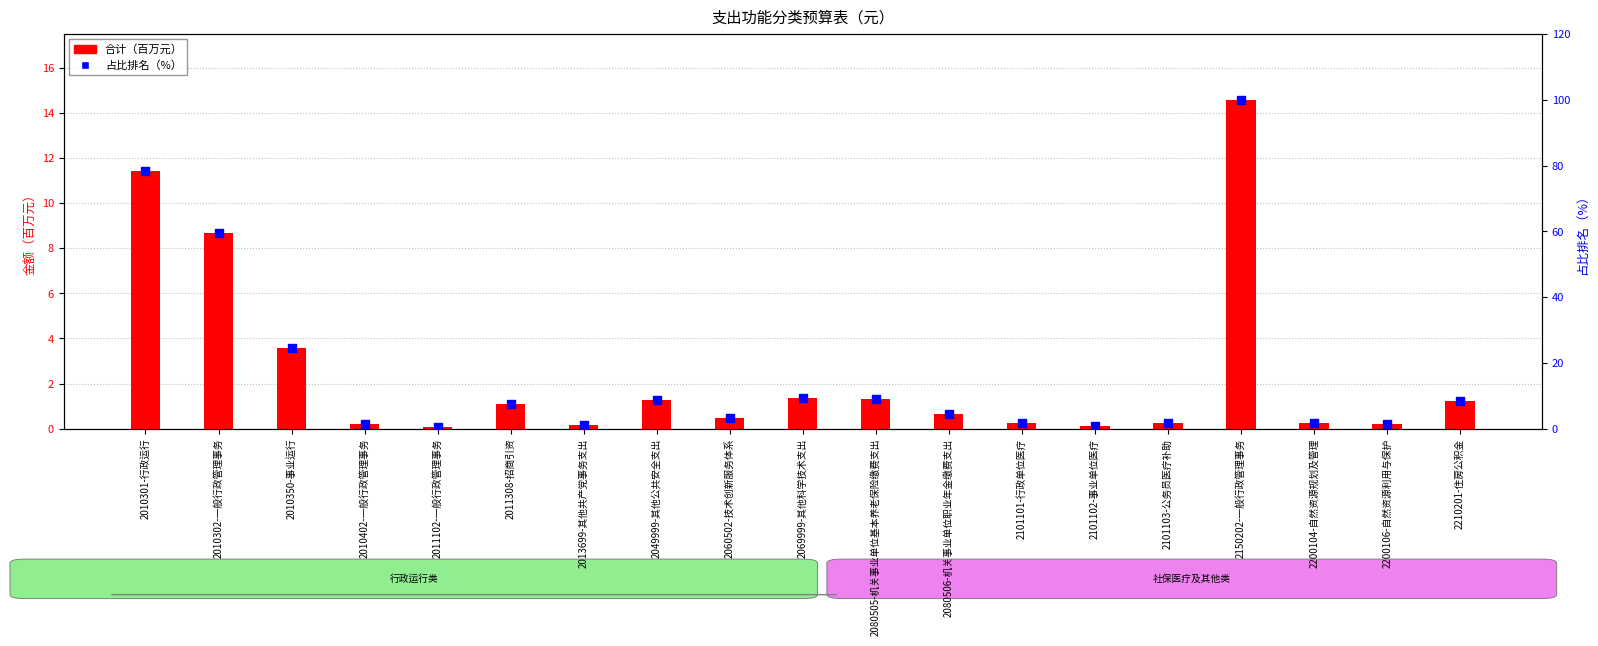

Which series has the widest spread of Y values?

占比排名（%）